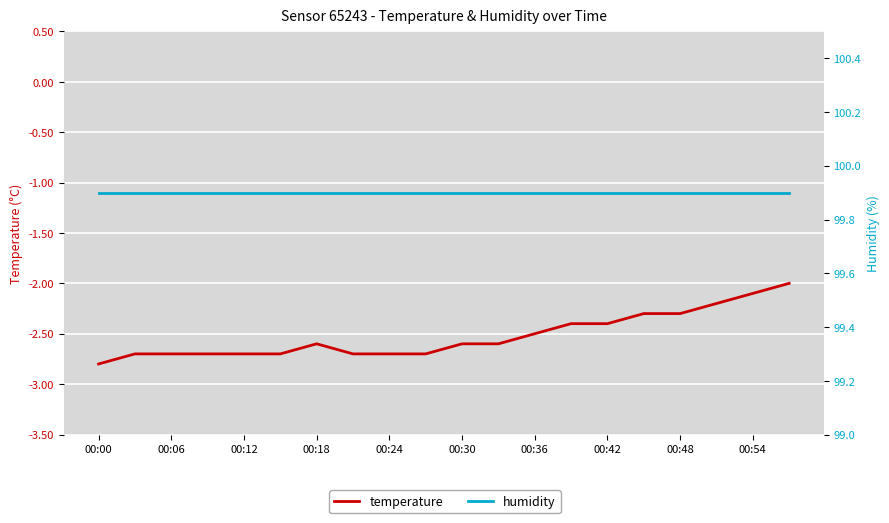

The temperature series shows -4.2 at 00:24. True or false?

False